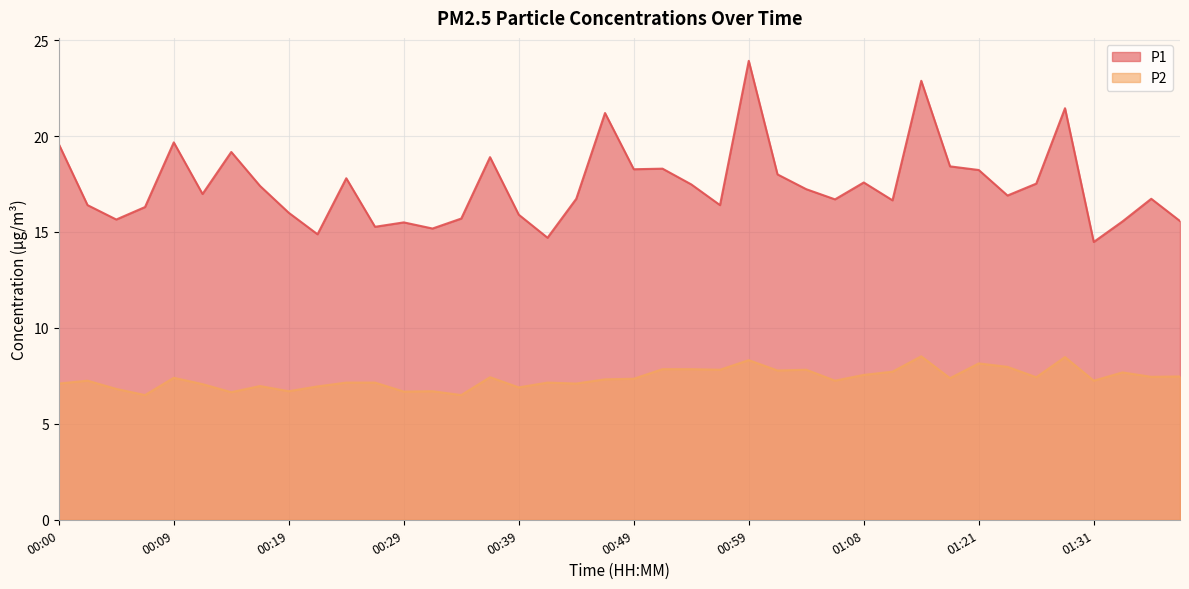

How many interior local peaks does the P2 series have?

12